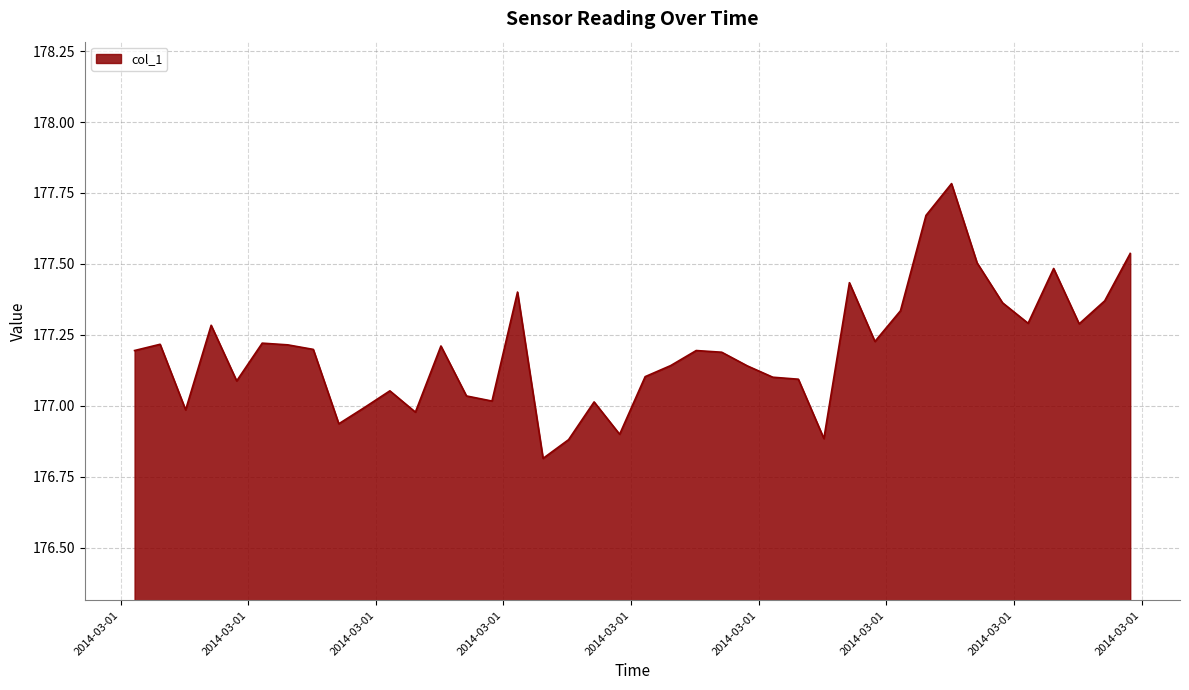

What is the greatest value displayed?

177.8